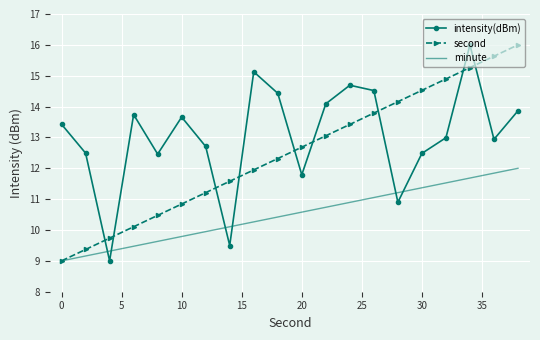

How many intersections are there between second and intensity(dBm)?

9